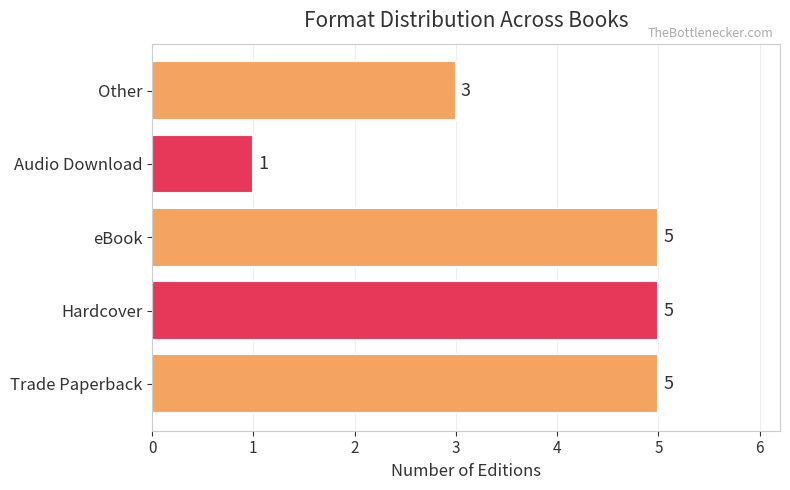

Reading bottom to top, what are all the values shown in this chart?

5	5	5	1	3